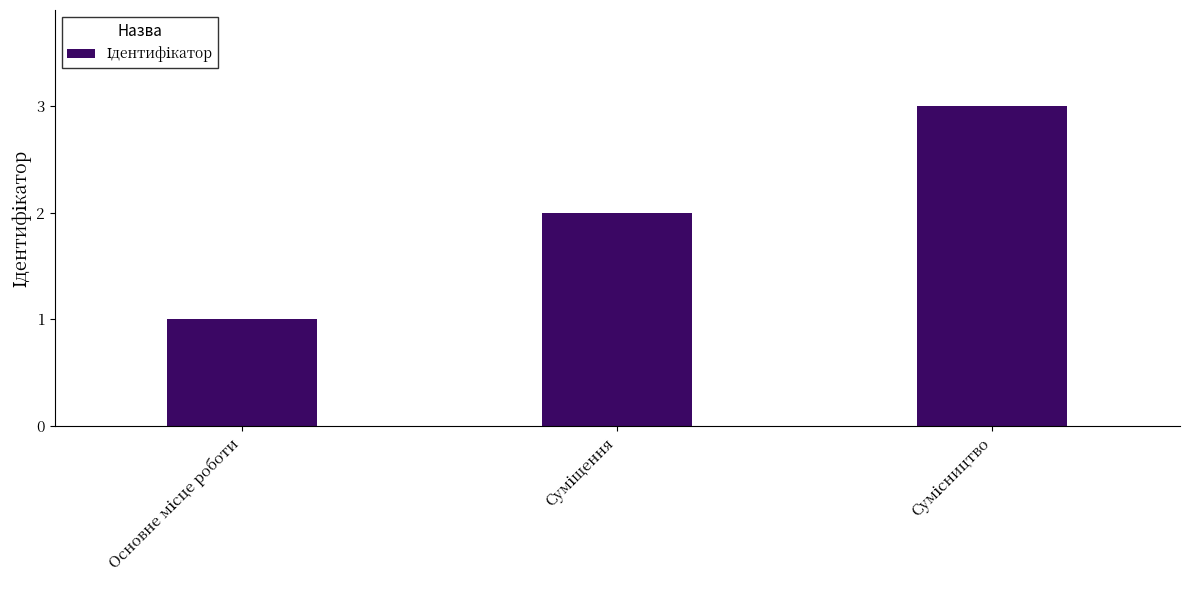

What is the difference between the maximum and second lowest values?

1